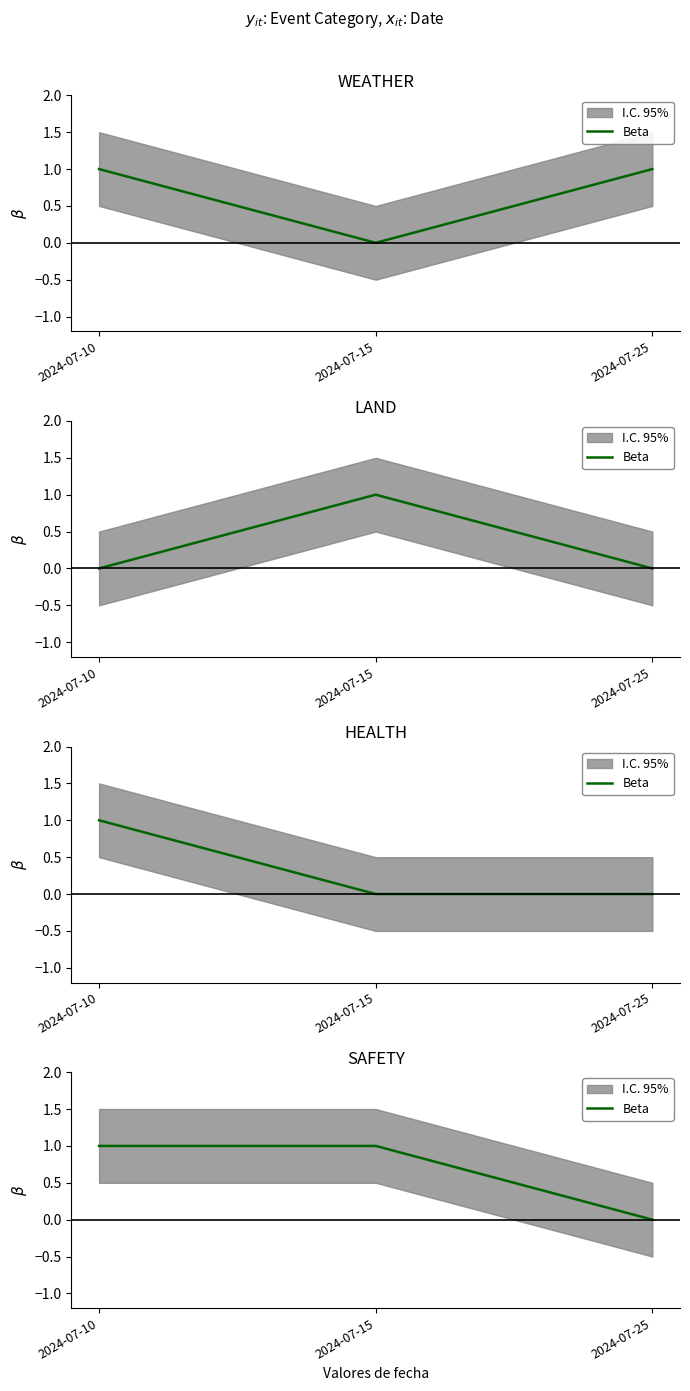

What is the value of the 2nd point from the left?

1